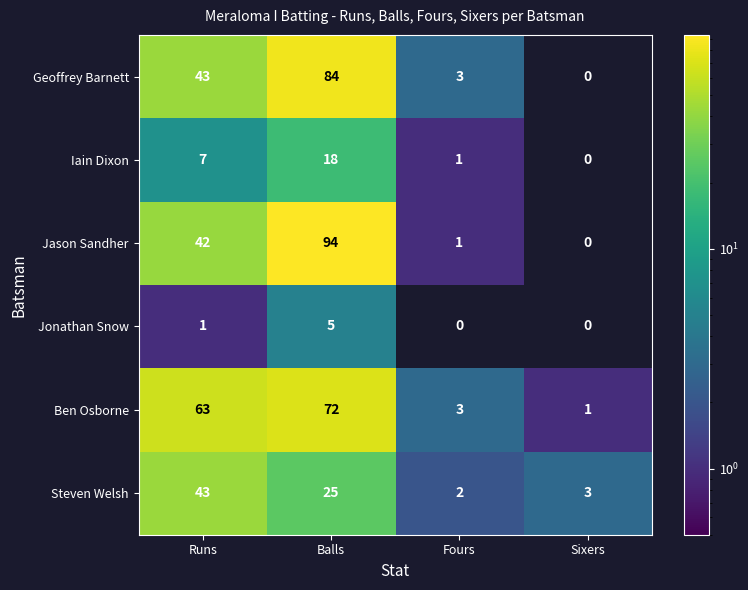

What value does the Ben Osborne series have at Runs, to the nearest 5?

65